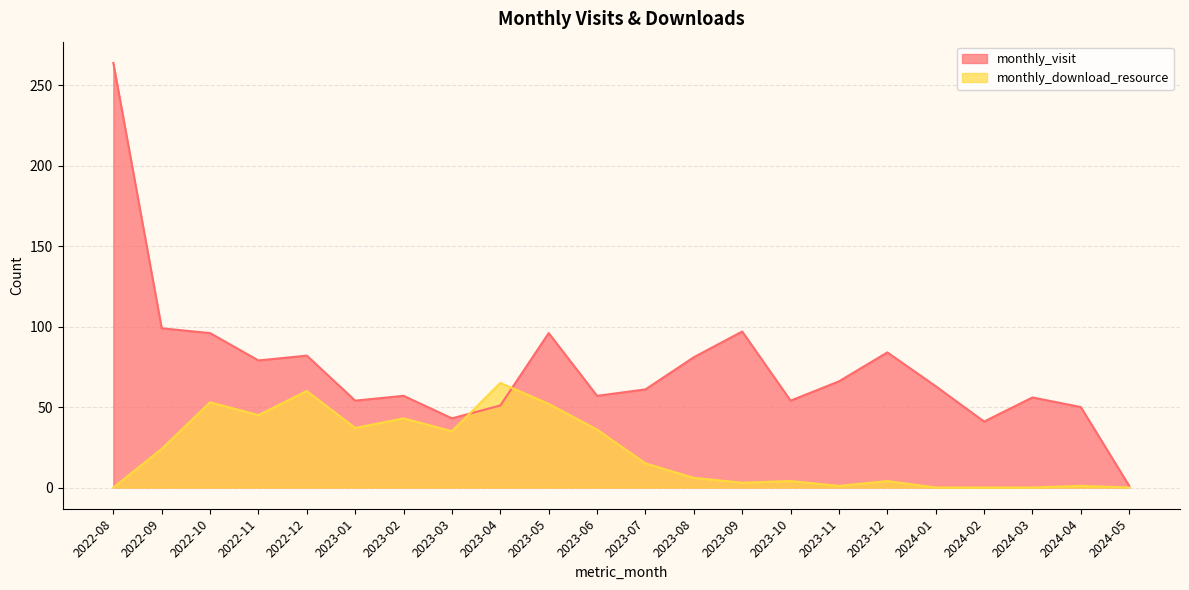

Reading left to right, list all the values displayed in this chart.

monthly_visit: 2022-08=264	2022-09=99	2022-10=96	2022-11=79	2022-12=82	2023-01=54	2023-02=57	2023-03=43	2023-04=51	2023-05=96	2023-06=57	2023-07=61	2023-08=81	2023-09=97	2023-10=54	2023-11=66	2023-12=84	2024-01=63	2024-02=41	2024-03=56	2024-04=50	2024-05=1
monthly_download_resource: 2022-08=0	2022-09=24	2022-10=53	2022-11=45	2022-12=60	2023-01=37	2023-02=43	2023-03=35	2023-04=65	2023-05=52	2023-06=36	2023-07=15	2023-08=6	2023-09=3	2023-10=4	2023-11=1	2023-12=4	2024-01=0	2024-02=0	2024-03=0	2024-04=1	2024-05=0